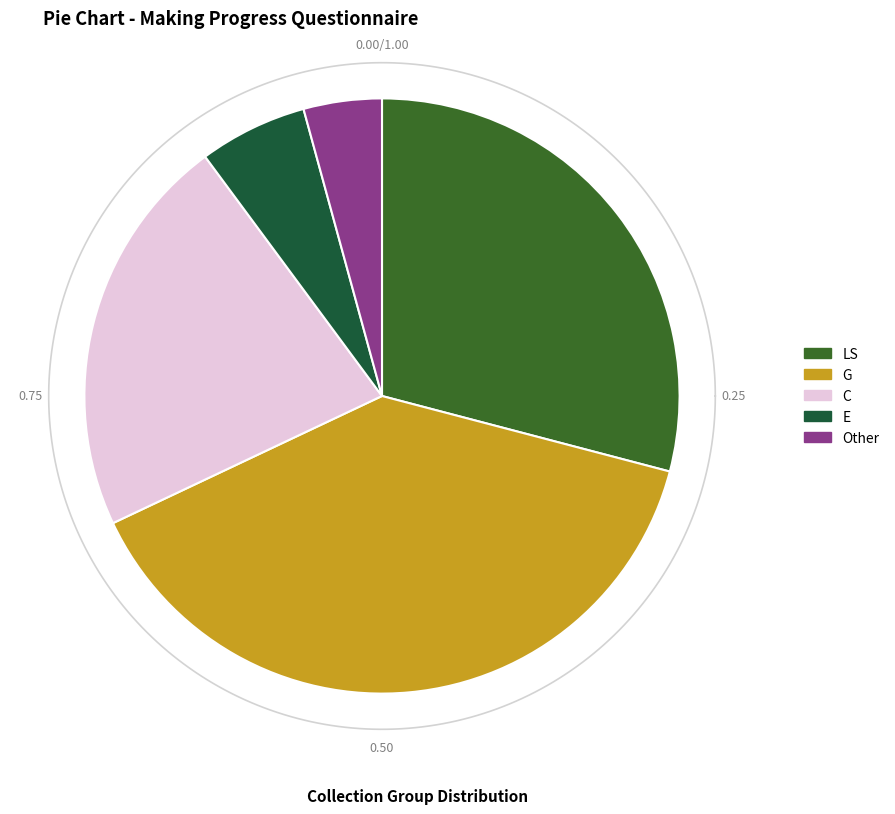

Is there a majority slice in this chart?

No